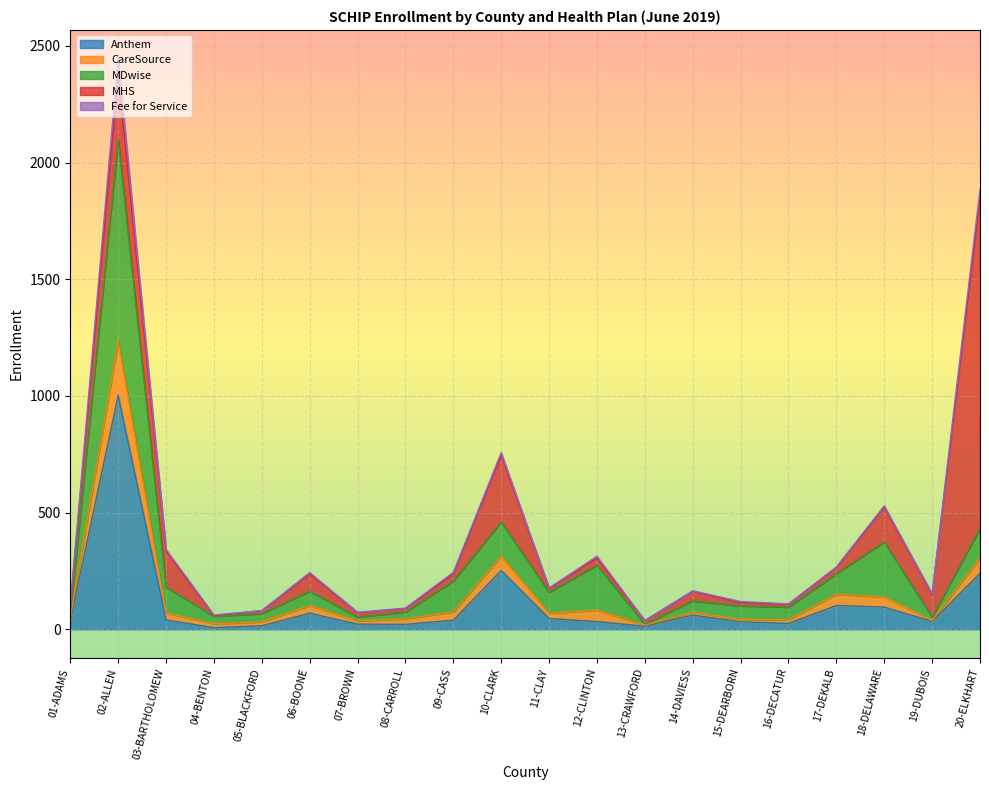

What is the label of the 15th point from the left?

15-DEARBORN